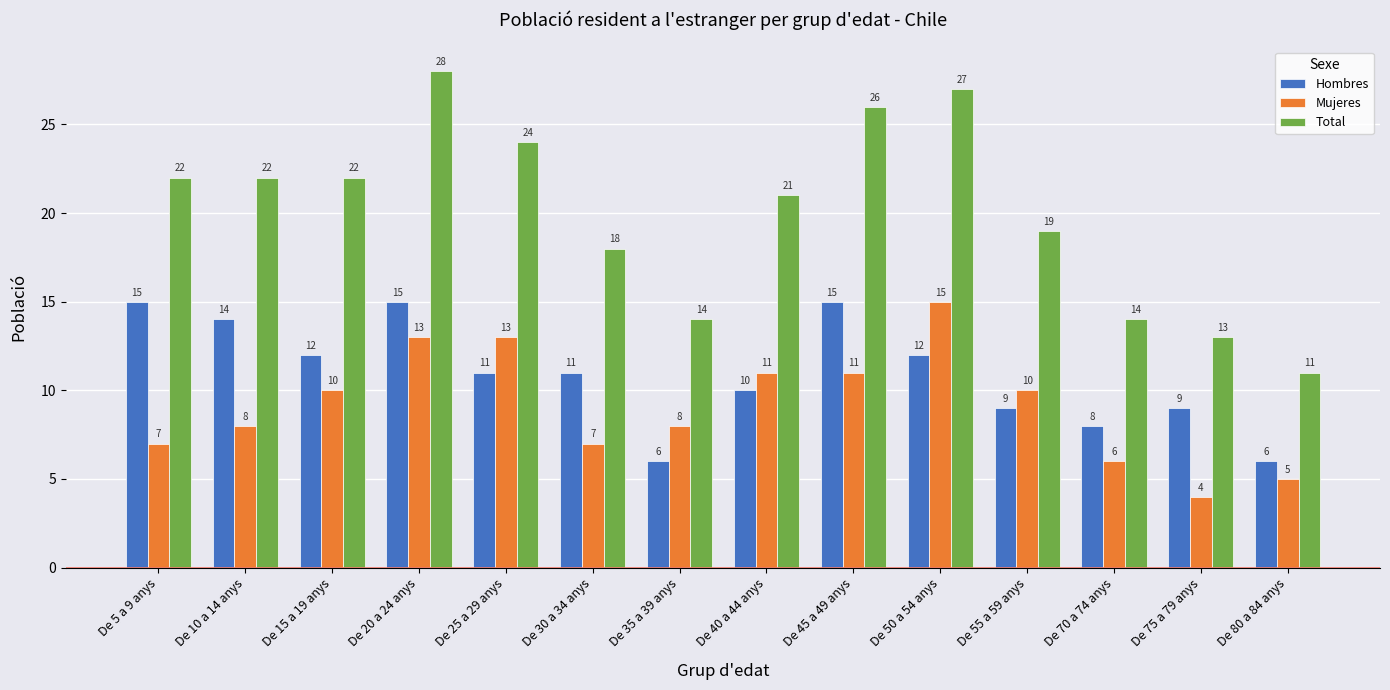

The value of Hombres at De 50 a 54 anys is 18. True or false?

False